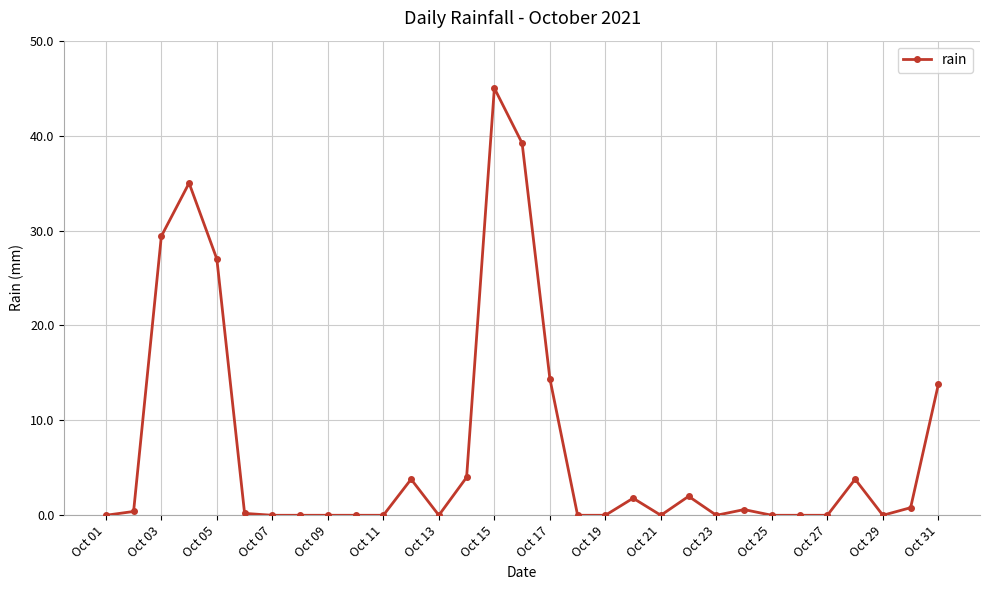

True or false: there are more than 2 points higher than both neighbors.

True